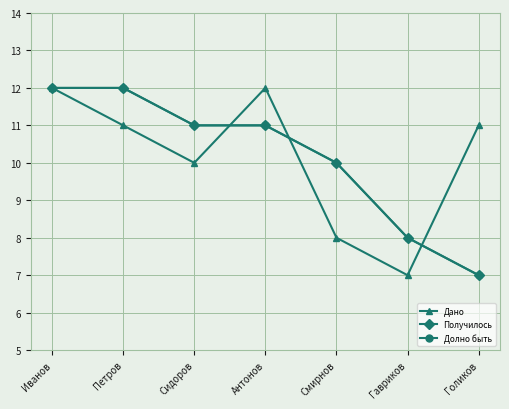

Reading left to right, extract all data points from this chart.

Дано: 12	11	10	12	8	7	11
Получилось: 12	12	11	11	10	8	7
Долно быть: 12	12	11	11	10	8	7